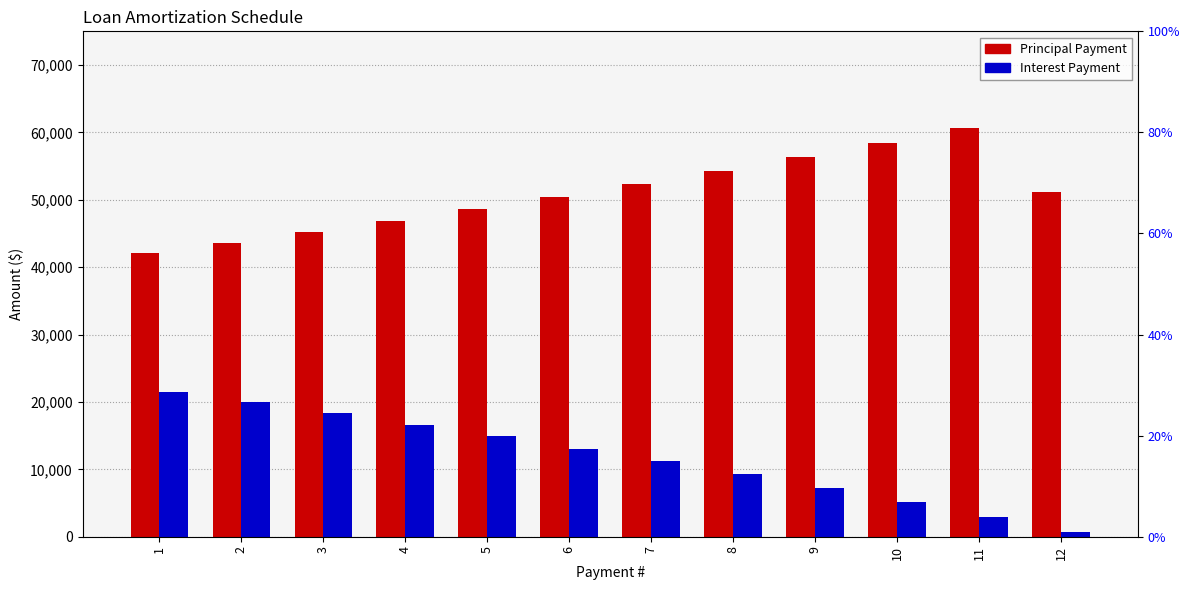

What is the maximum value for Principal Payment?

60584.5